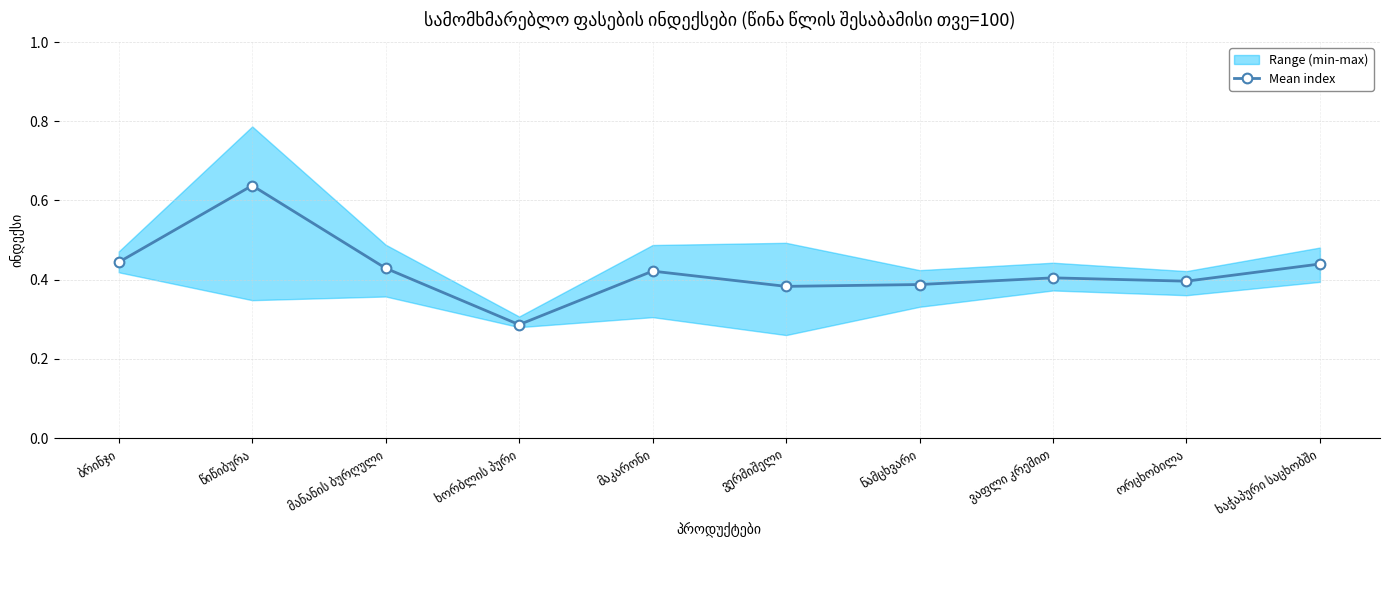

True or false: there are more than 0 points higher than both neighbors.

True